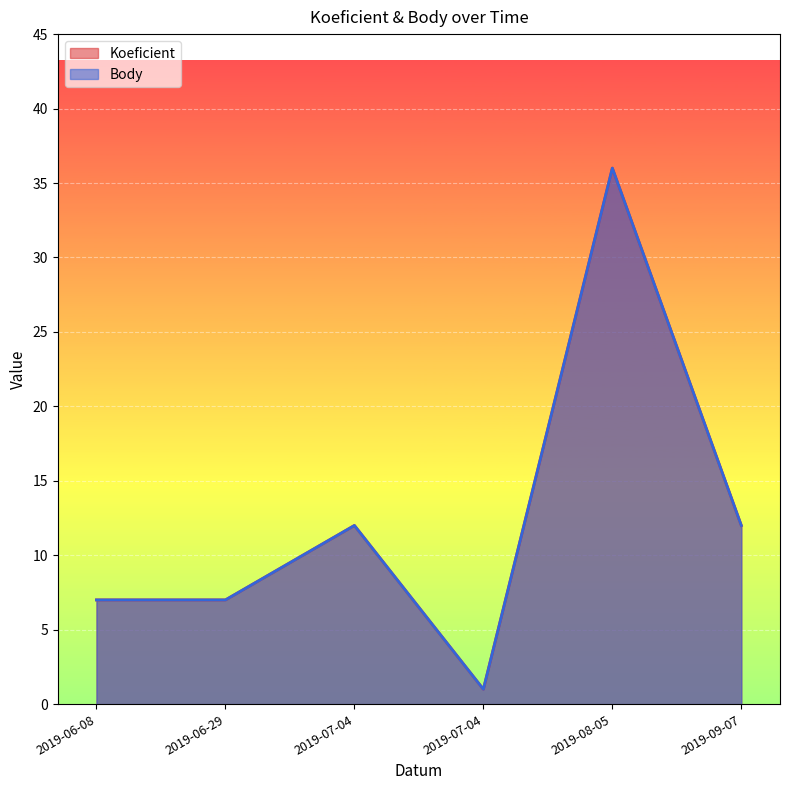

At how many categories does at least one series exceed 35?

1